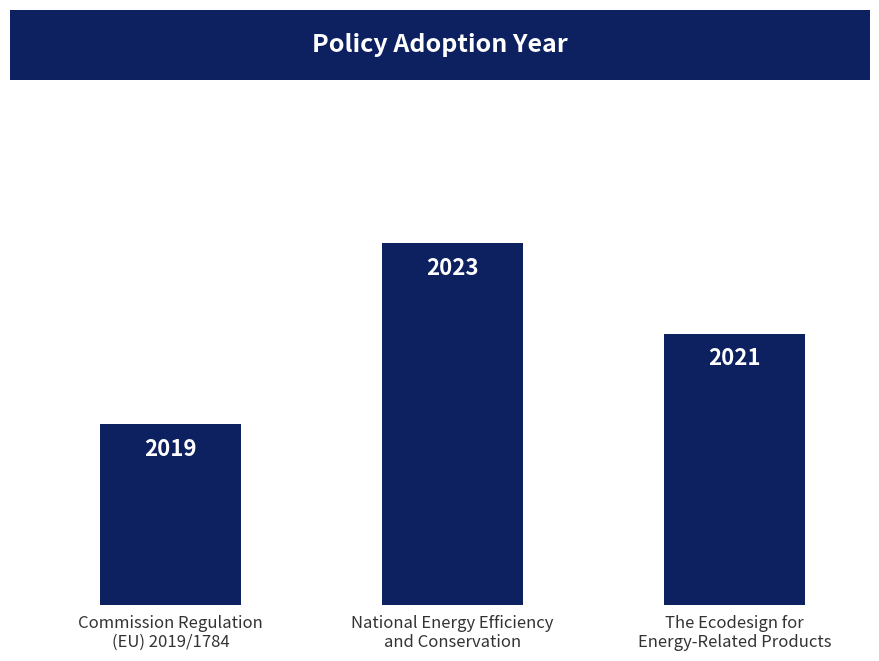

What is the ratio of the value at Commission Regulation
(EU) 2019/1784 to the value at National Energy Efficiency
and Conservation?

1.0